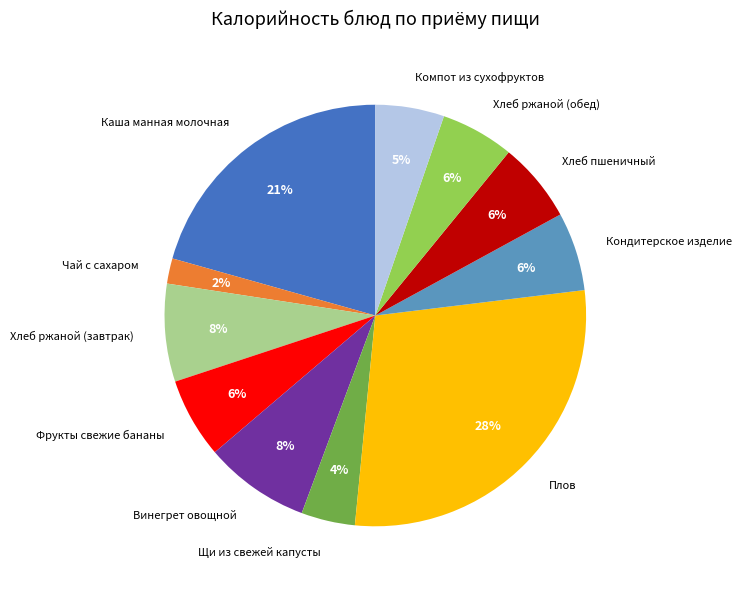

Between Чай с сахаром and Плов, which is larger?

Плов